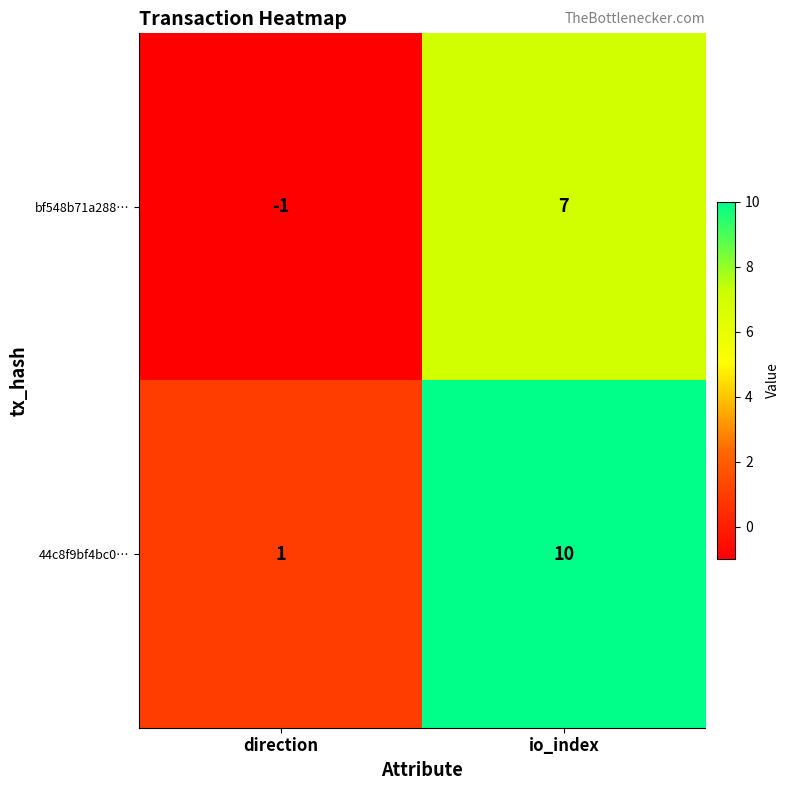

Where is 44c8f9bf4bc0… nearest to the value 5?

direction